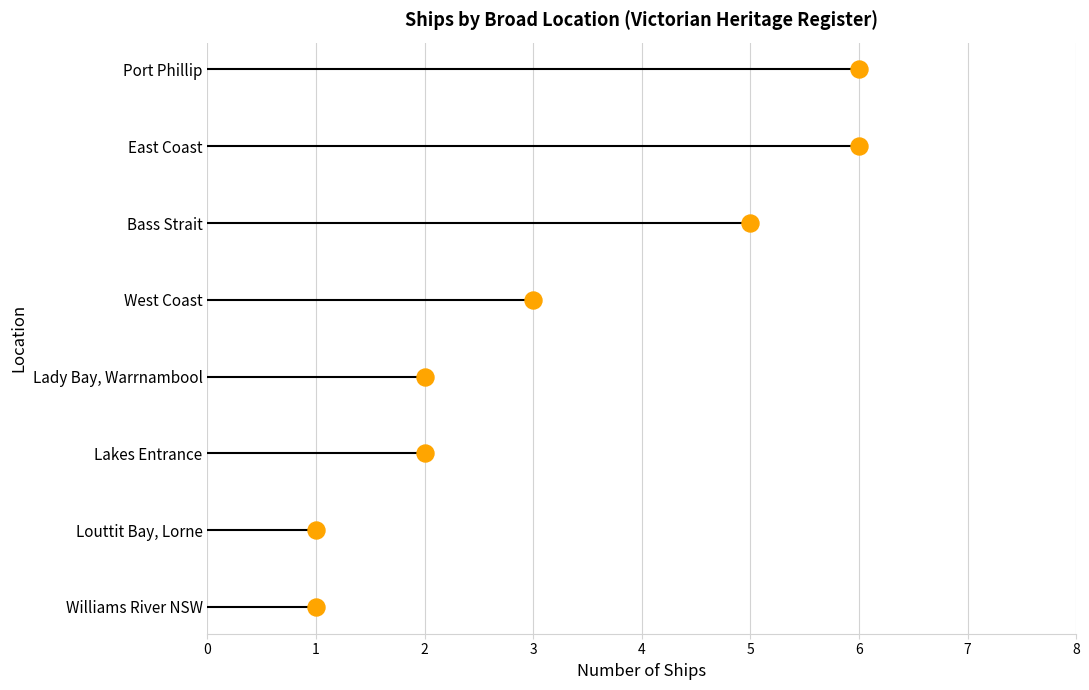

Approximately how many times larger is the value at 2 compared to 3?

1.7